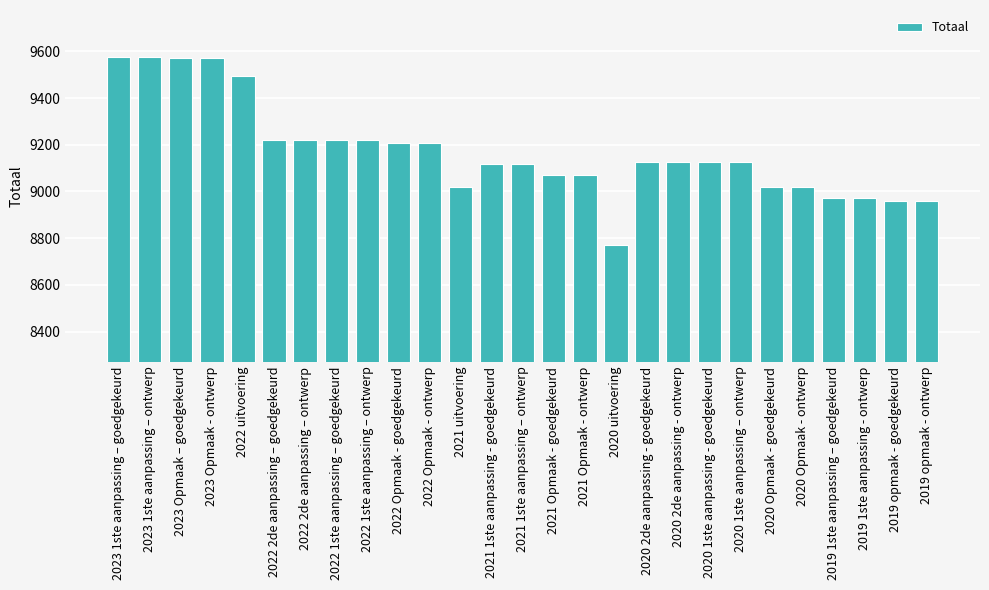

What is the minimum value shown in the chart?

8771